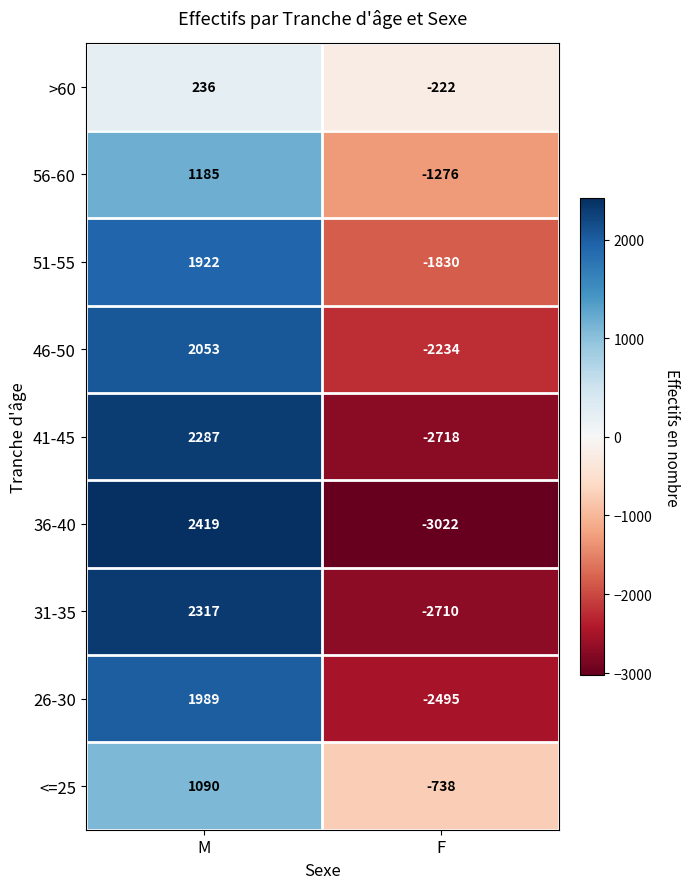

Rank the series by their maximum value, from highest to lowest.

36-40, 31-35, 41-45, 46-50, 26-30, 51-55, 56-60, <=25, >60